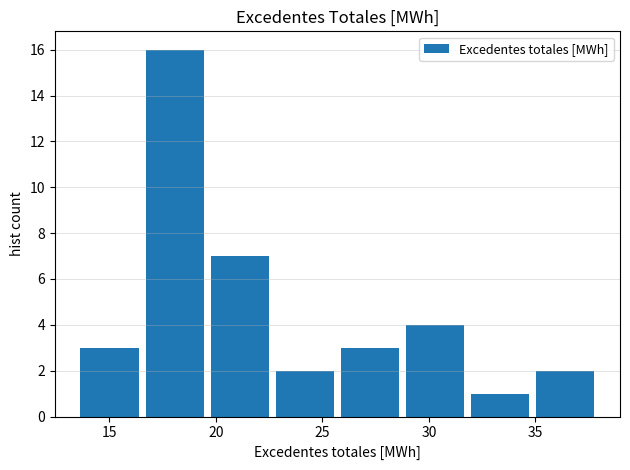

How tall is the bar that spans 13.5 to 16.5 on the x-axis? Neither the bar edges nor the heights are printed on the chart, so give them approximately, as read against the axes.

3